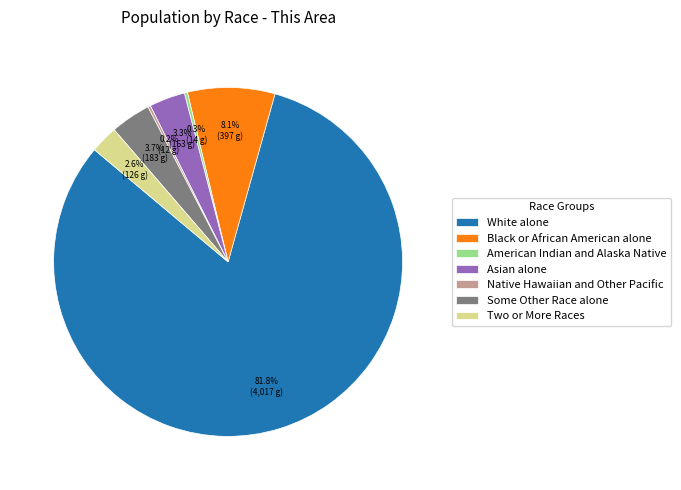

What is the largest slice in the pie chart?

White alone